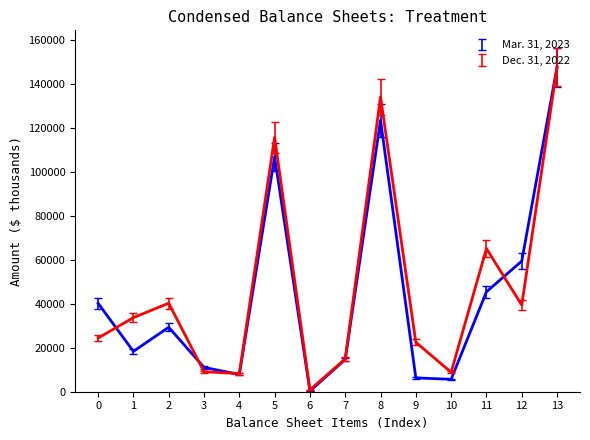

What is the minimum value for Dec. 31, 2022?

857